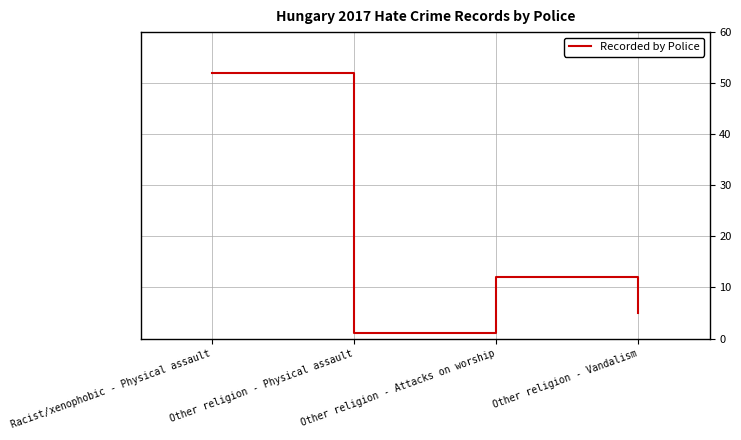

What position from the right is Racist/xenophobic - Physical assault?

4